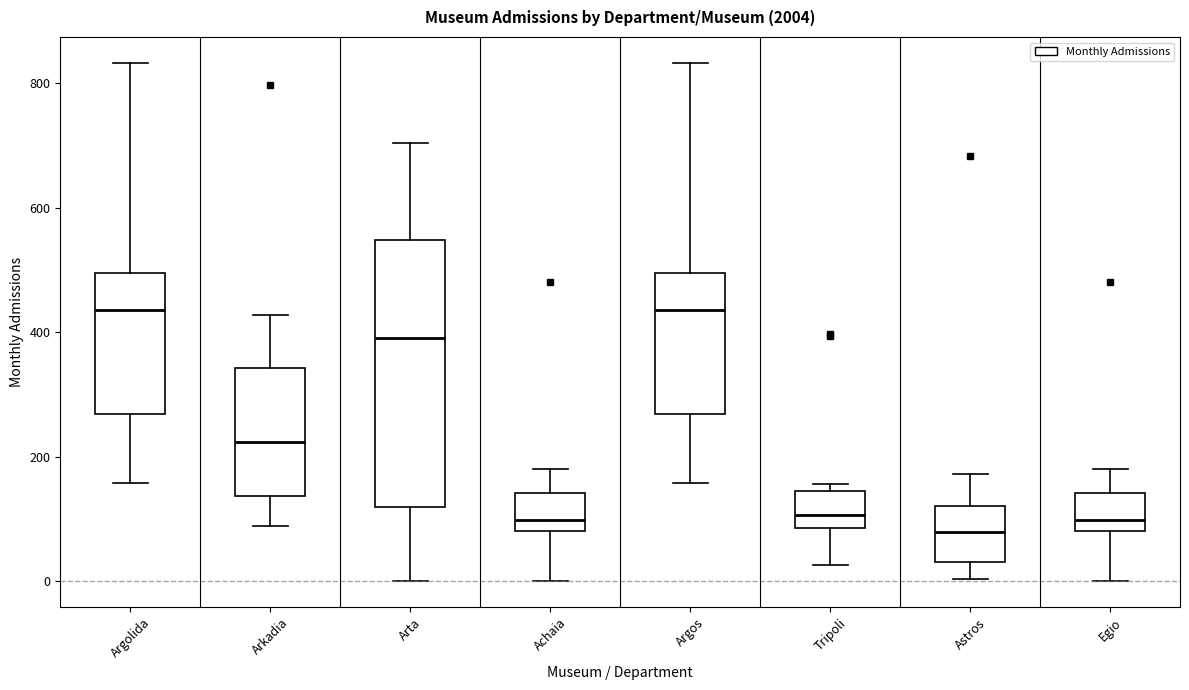

Where does the median line of the box for Argolida sit on the y-axis? The values are not printed on the chart, so give them approximately, as read against the axis.

440